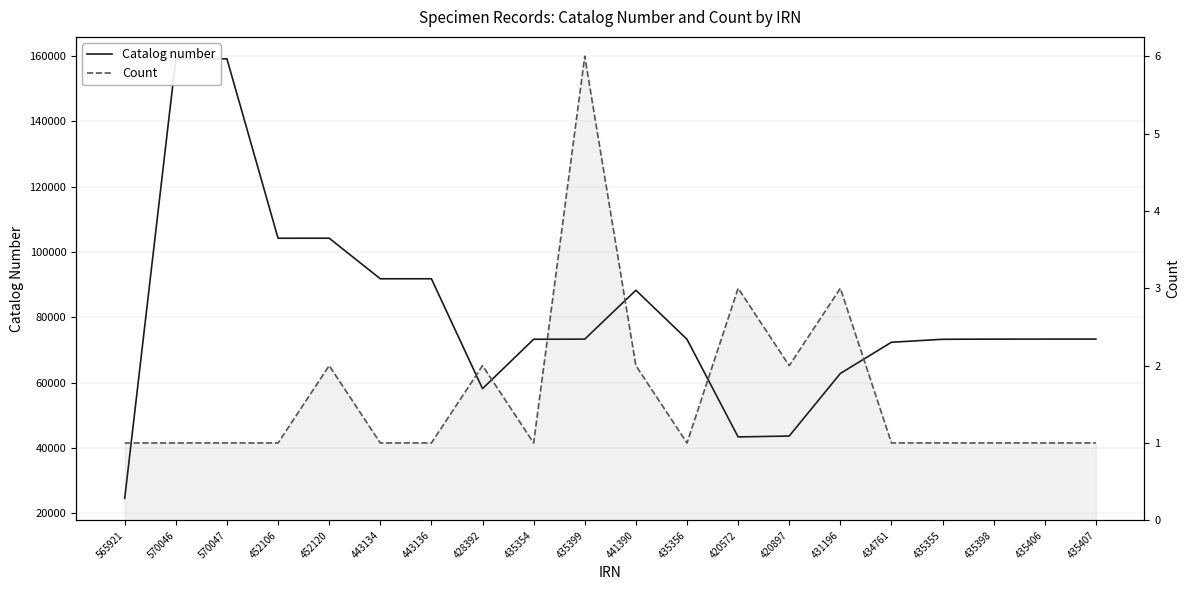

What is the label of the 17th point from the left?

435355